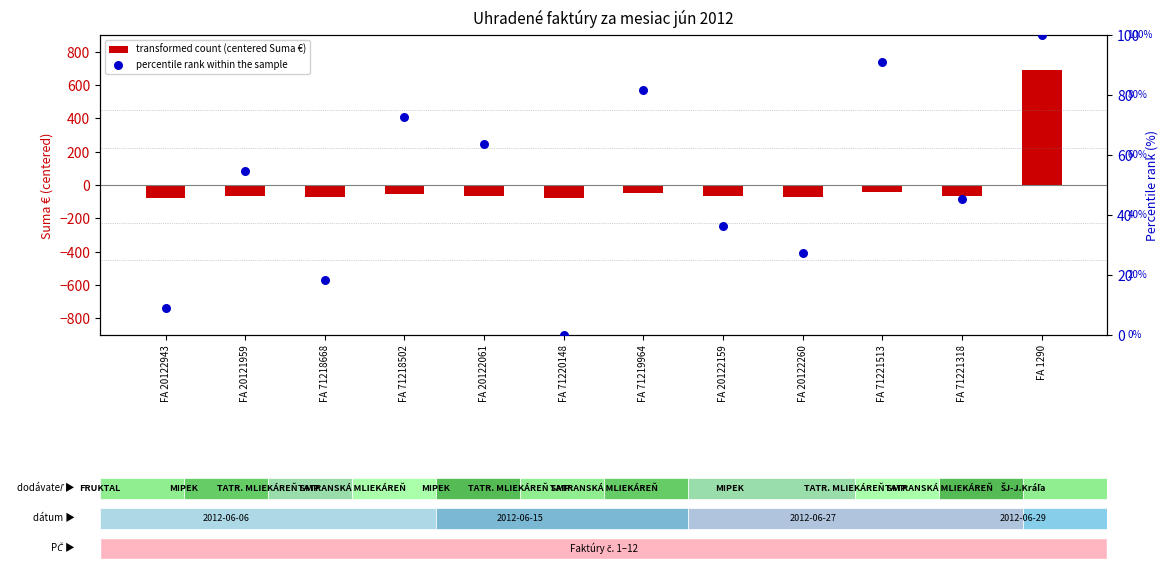

What are all the series names shown in the legend?

transformed count (centered Suma €), percentile rank within the sample